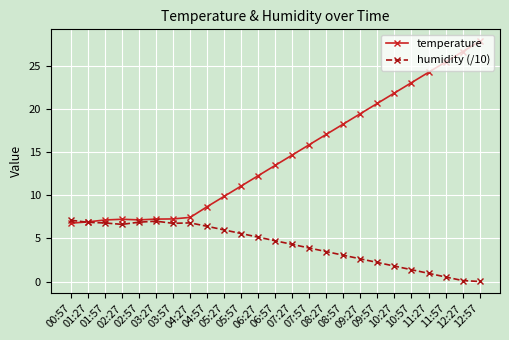

Where is temperature nearest to the value 17?

08:27